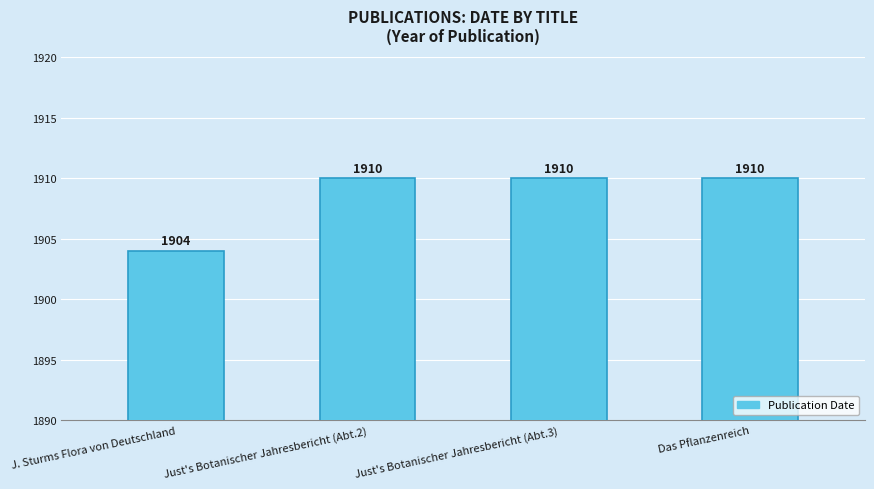

Does the chart contain any negative values?

No